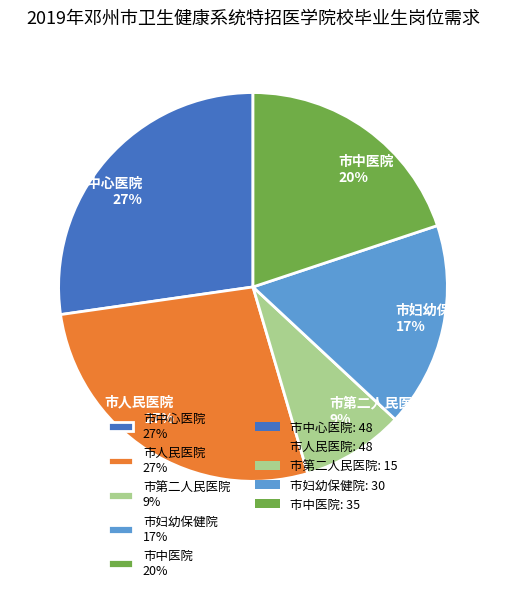

To the nearest percent, what is the combined percentage of 市中医院 and 市妇幼保健院?

37%